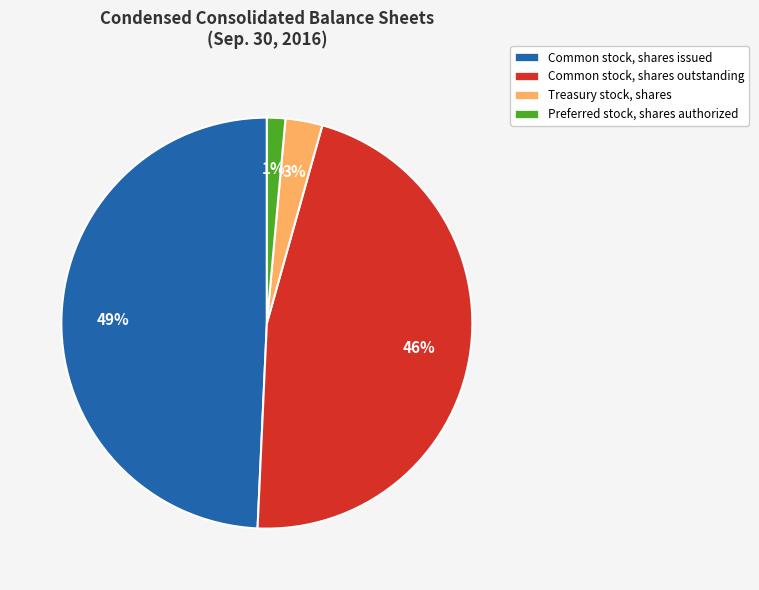

True or false: Preferred stock, shares authorized accounts for 12% of the total.

False